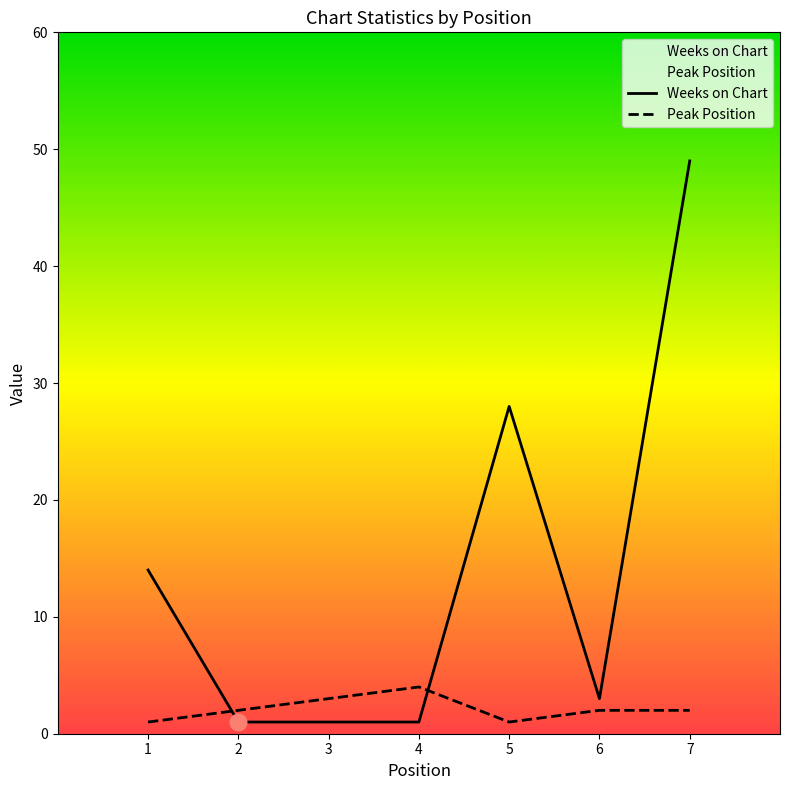

Which series has the widest spread of values?

Weeks on Chart